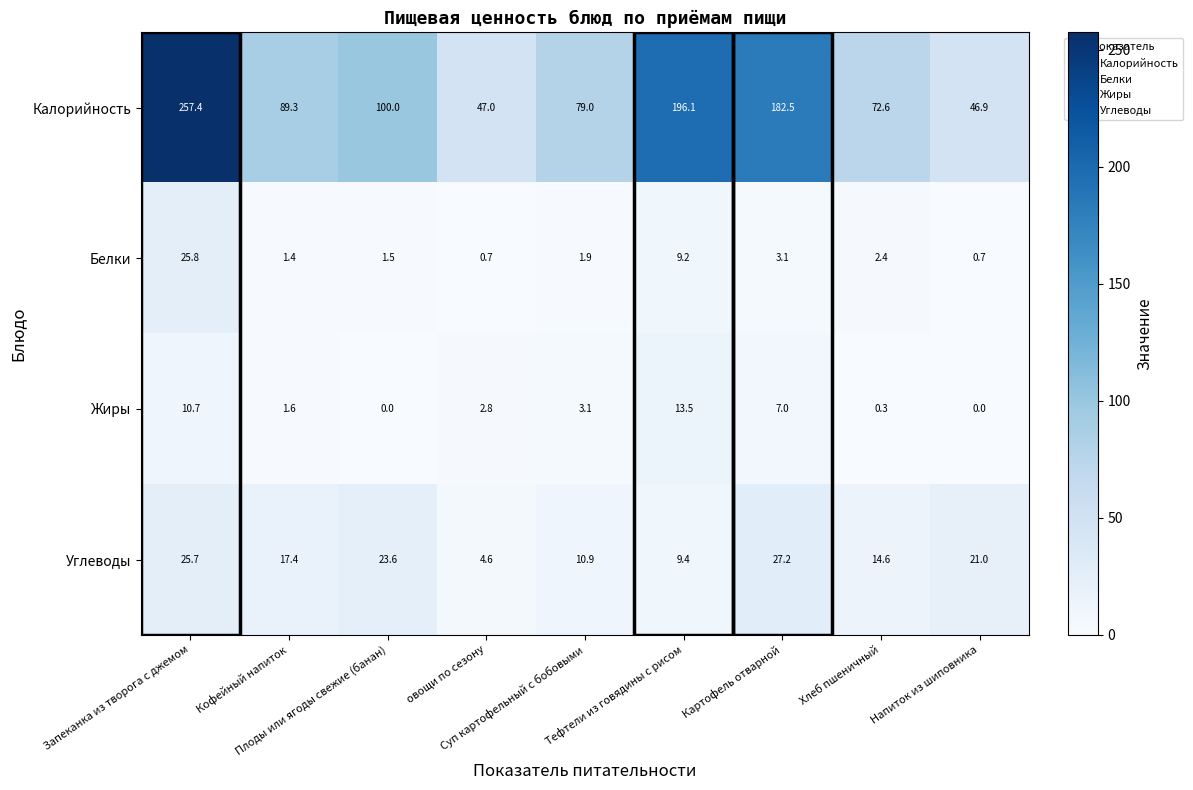

Rank the series by their maximum value, from lowest to highest.

Жиры, Белки, Углеводы, Калорийность